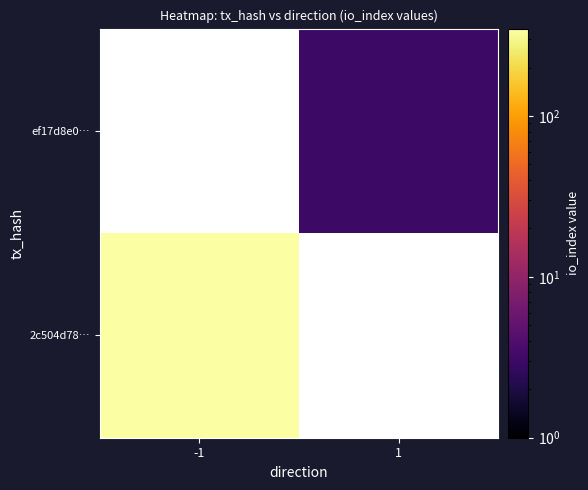

At how many categories does at least one series exceed 93?

1